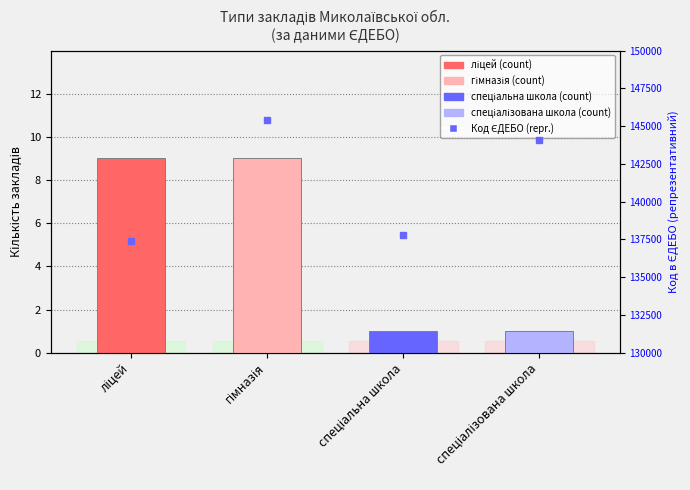

What is the ratio of the value at спеціалізована школа to the value at ліцей?

0.1